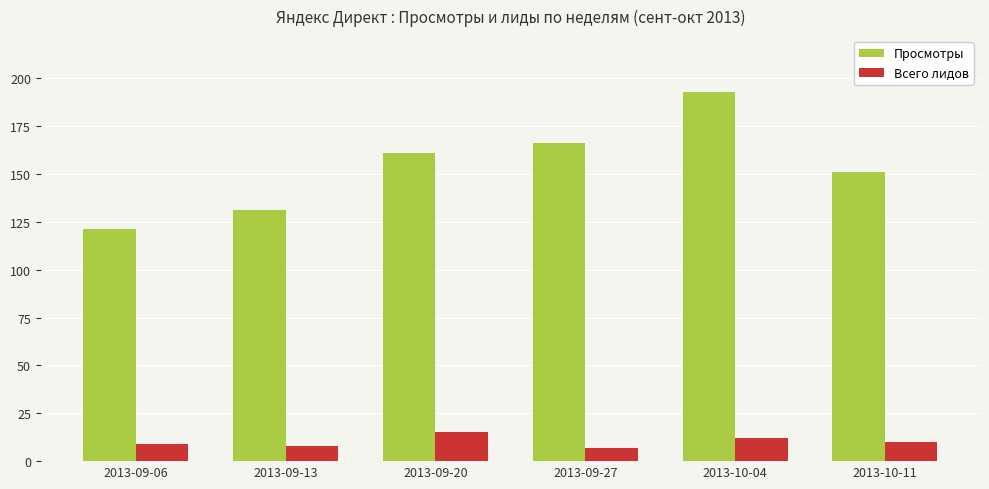

Reading right to left, extract all data points from this chart.

Просмотры: 151	193	166	161	131	121
Всего лидов: 10	12	7	15	8	9